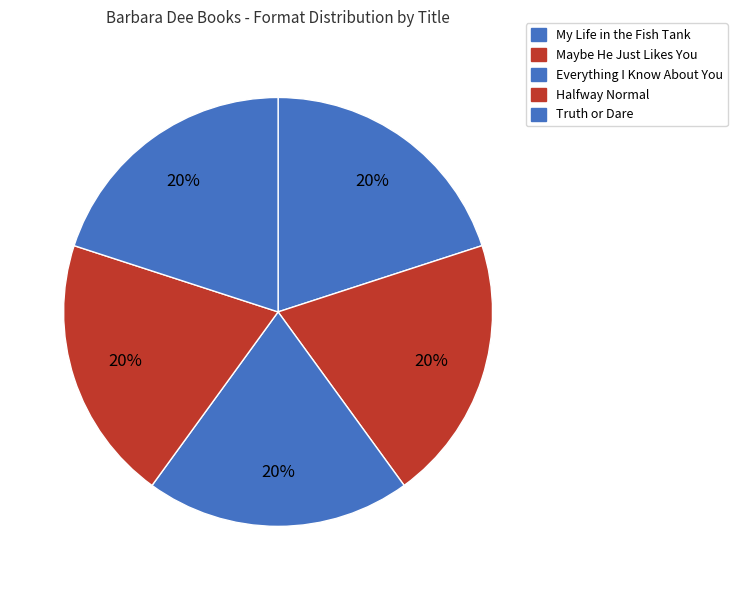

Rank the categories by value from highest to lowest.

Everything I Know About You, Halfway Normal, Truth or Dare, Maybe He Just Likes You, My Life in the Fish Tank